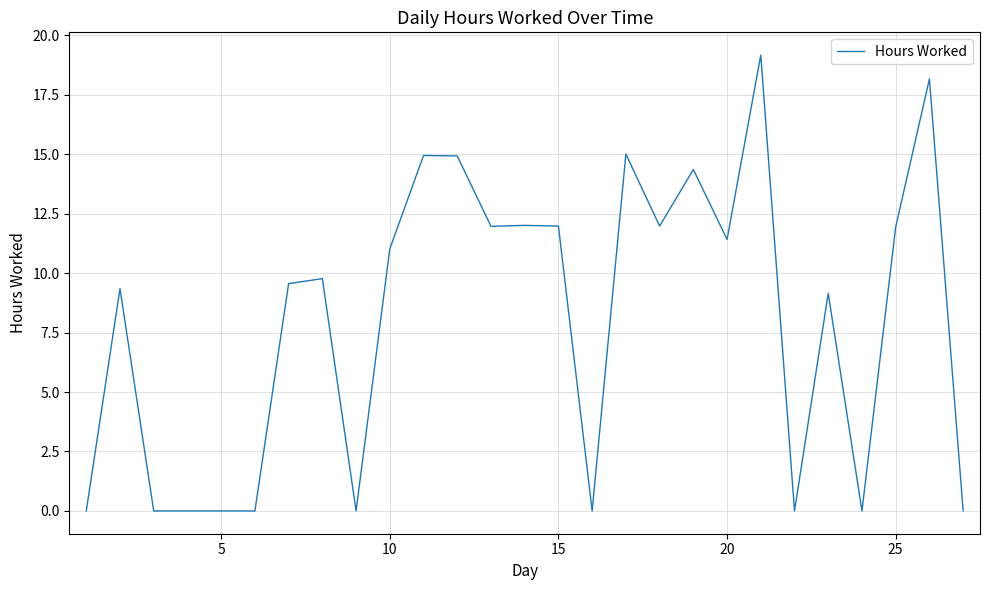

What is the maximum value shown in the chart?

19.2